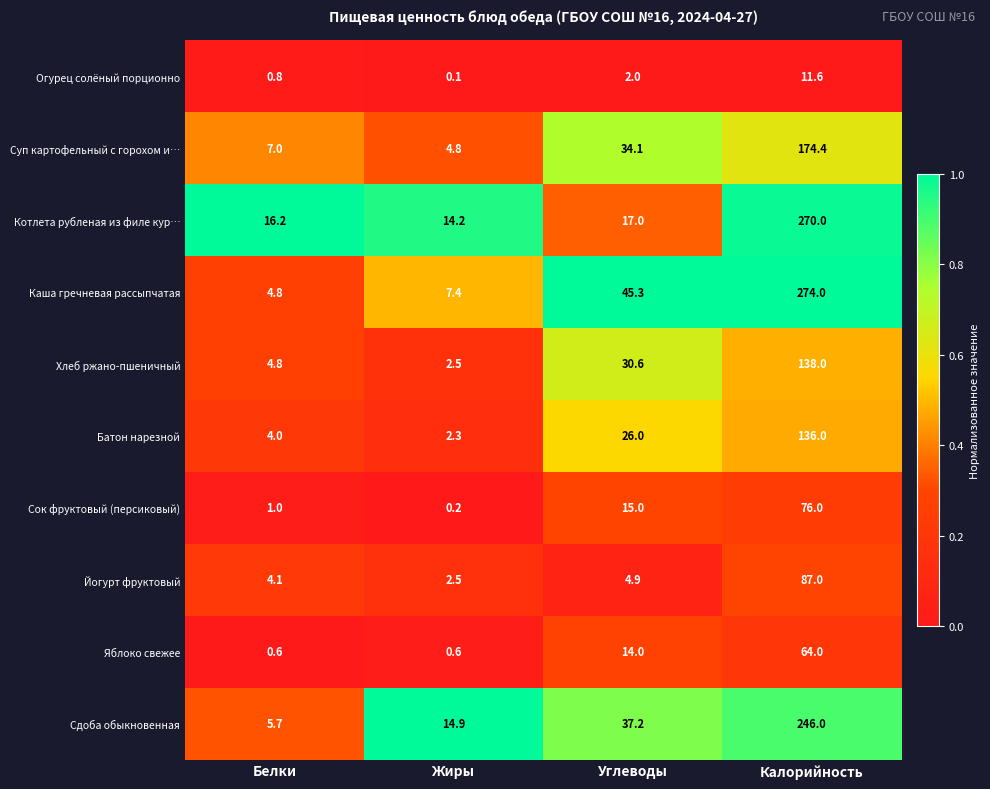

At which category does the chart reach its peak across all series?

Калорийность